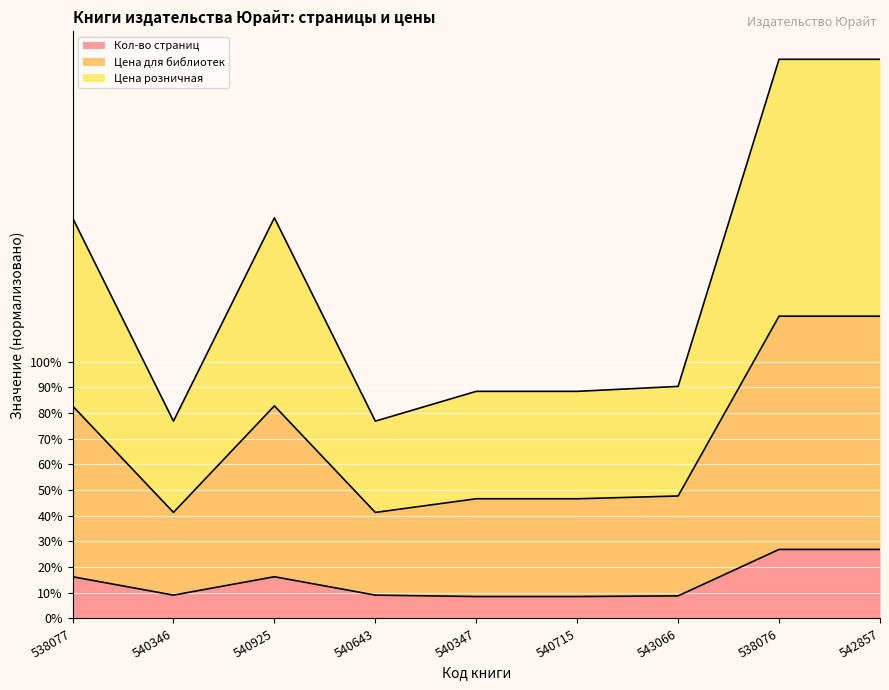

What is the total value across all series at 542857?

217.7